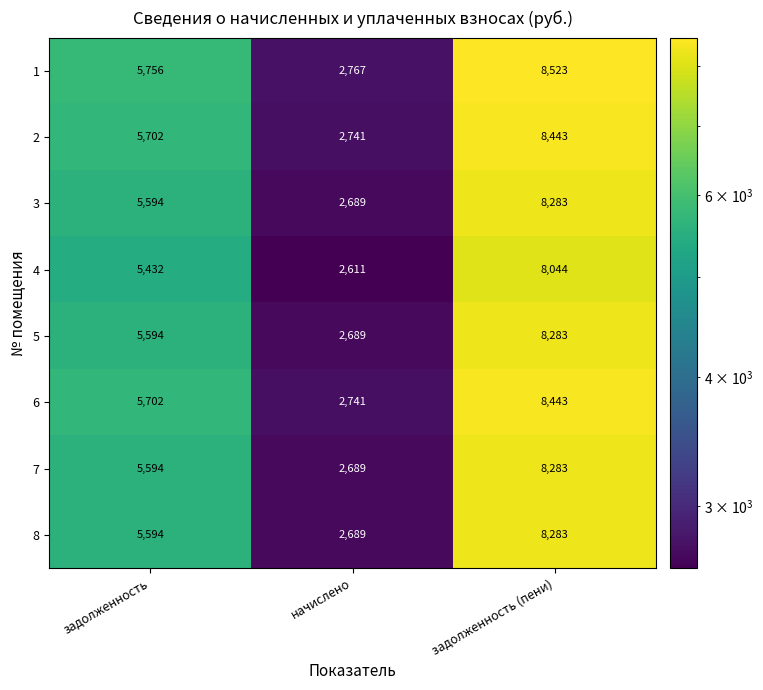

What is the spread (max minus min) of values at задолженность?

324